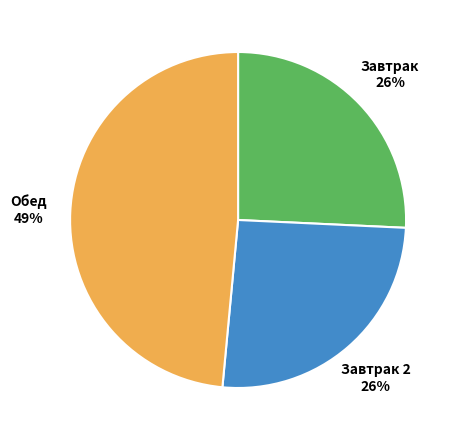

What is the largest slice in the pie chart?

Обед